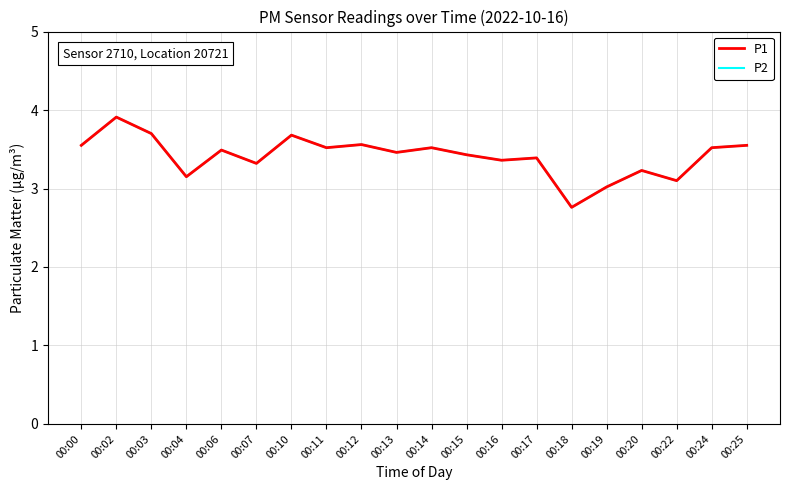

What is the sum of the P1 values at 00:17 and 00:16?

6.8